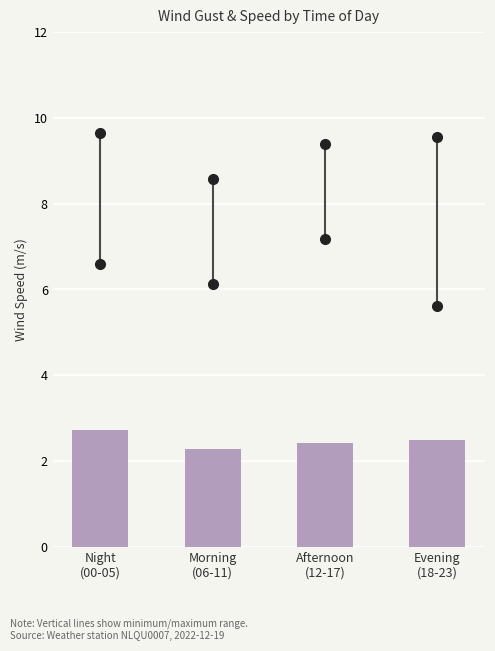

Reading right to left, transcribe all the data shown in this chart.

2.5	2.4	2.3	2.7